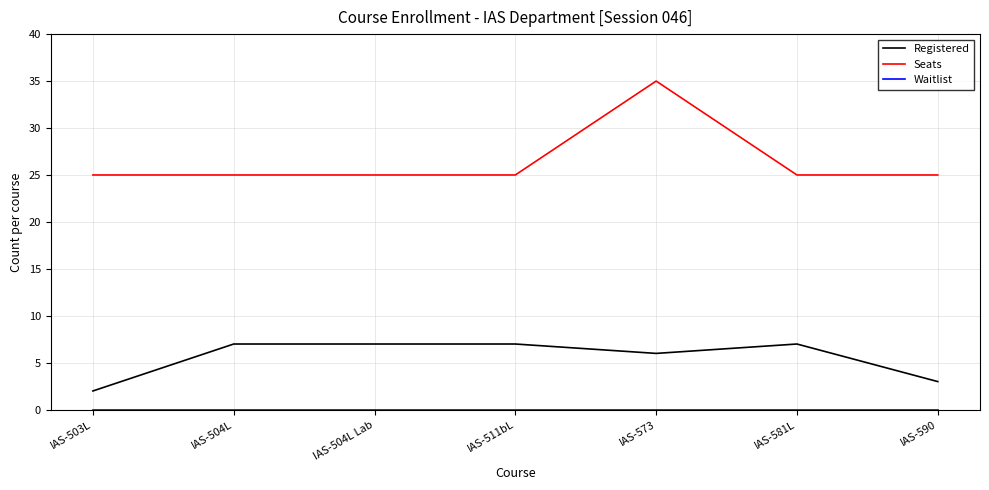

True or false: Seats and Registered cross at least once.

False